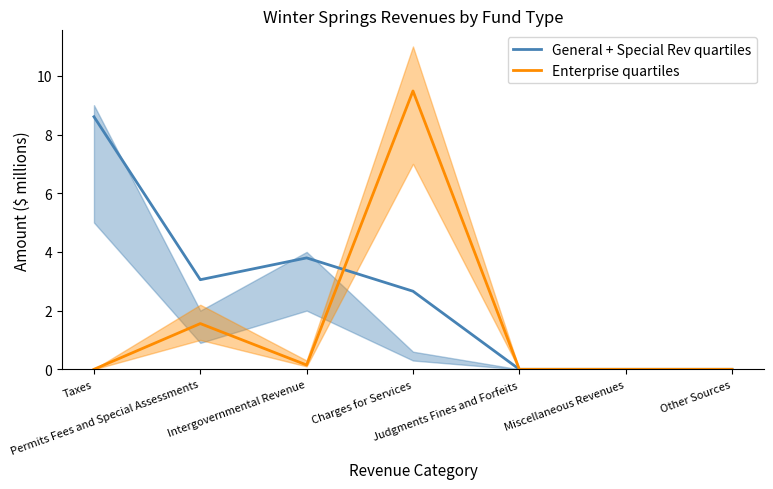

At which category does General + Special Rev quartiles reach its first local peak?

Intergovernmental Revenue